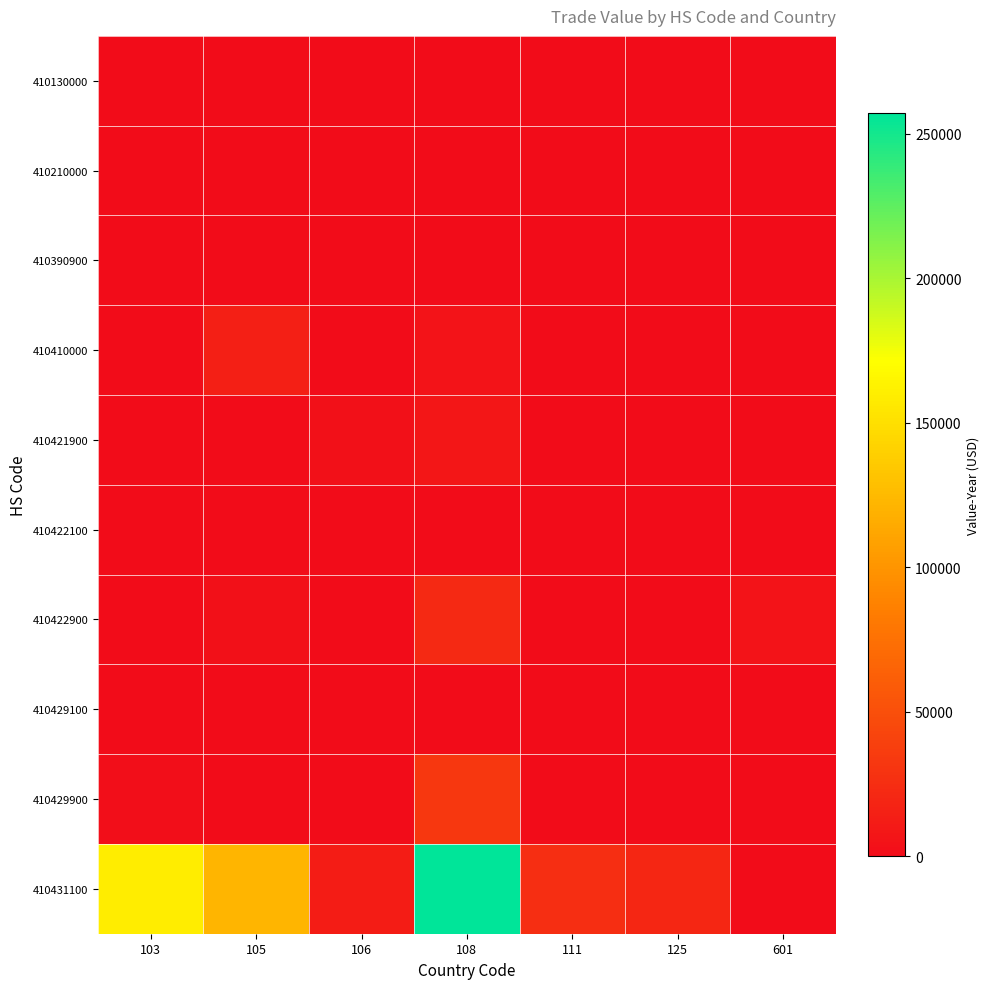

At which category is the sum across all series the highest?

108